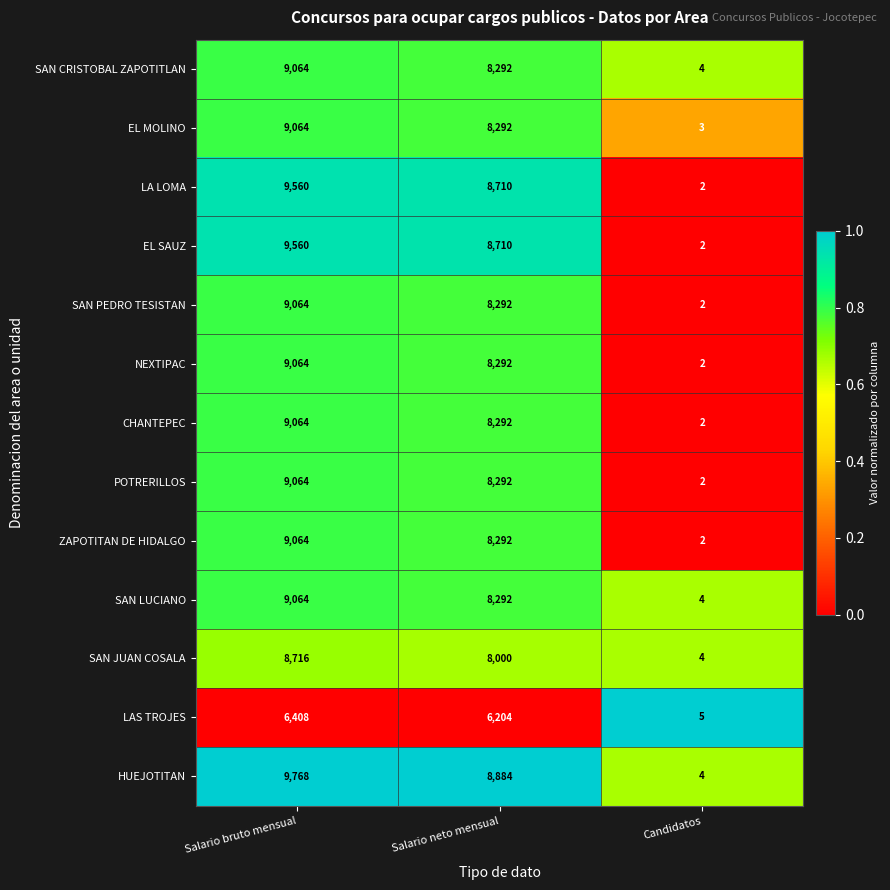

True or false: SAN CRISTOBAL ZAPOTITLAN has a value of 9064 at Salario bruto mensual.

True